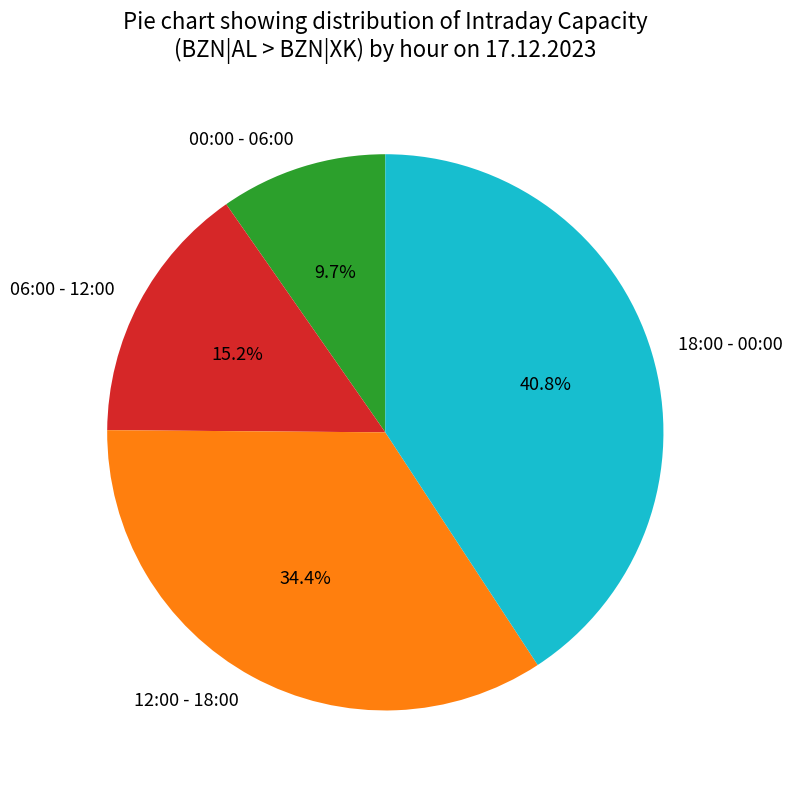

How much of the chart is everything except 00:00 - 06:00?

90.3%